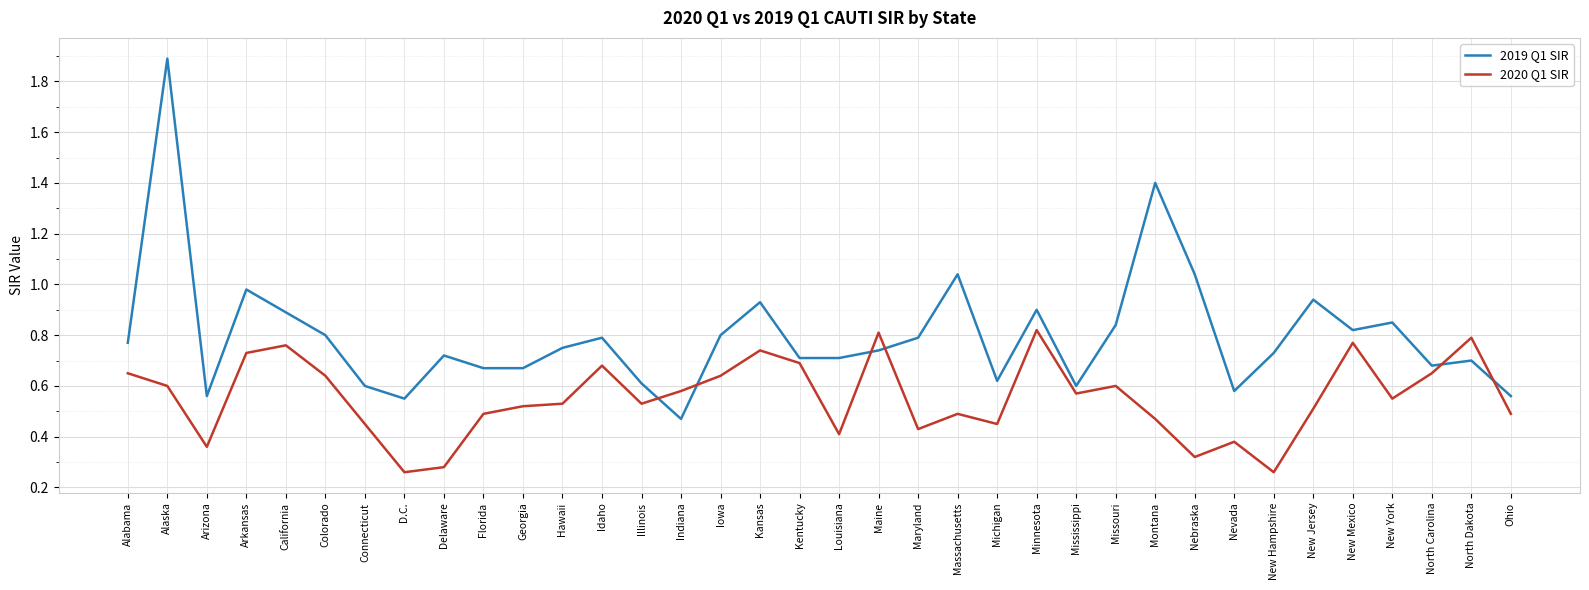

At which category is the sum across all series the highest?

Alaska